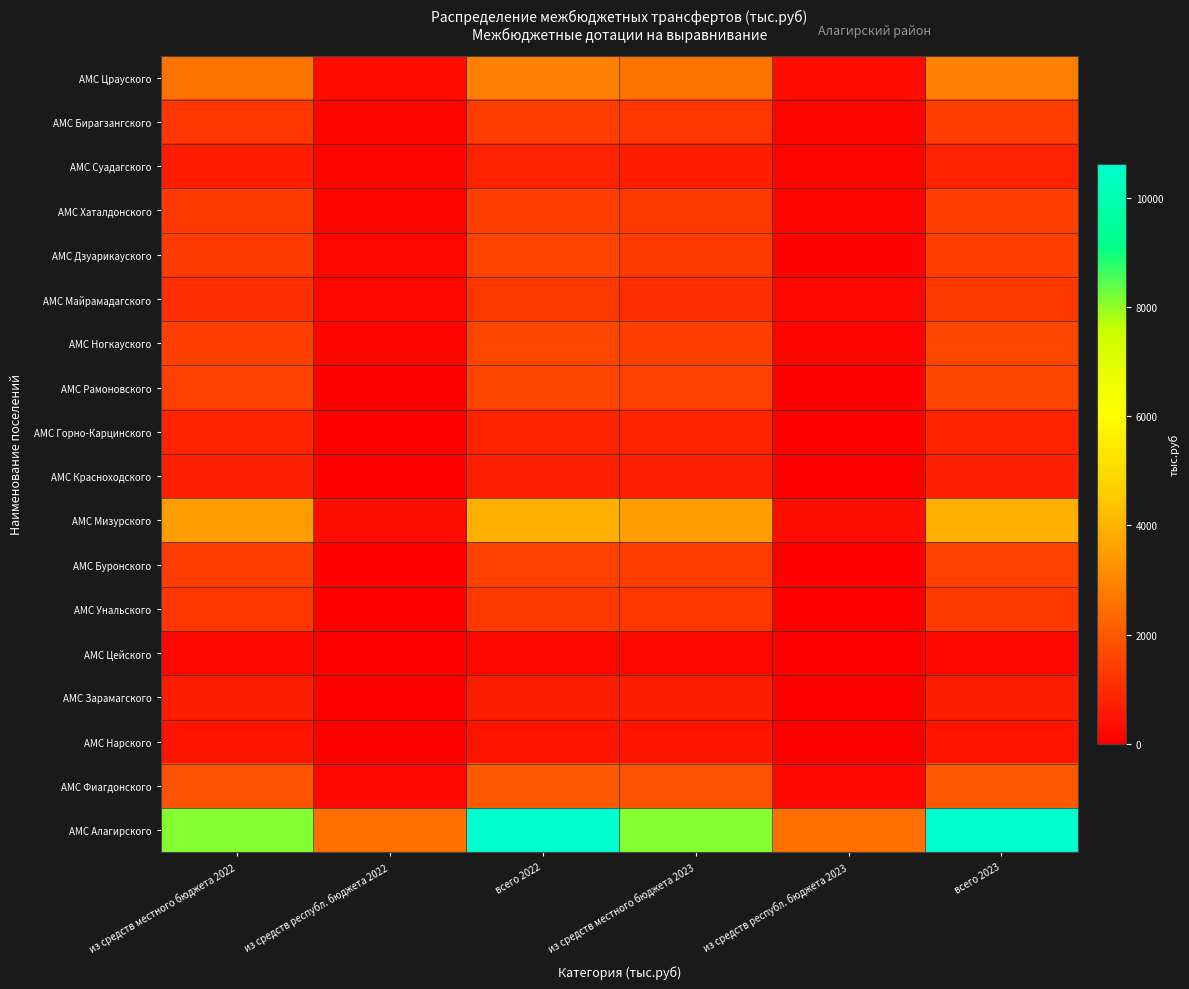

What is the total value across all series at всего 2023?

34434.9